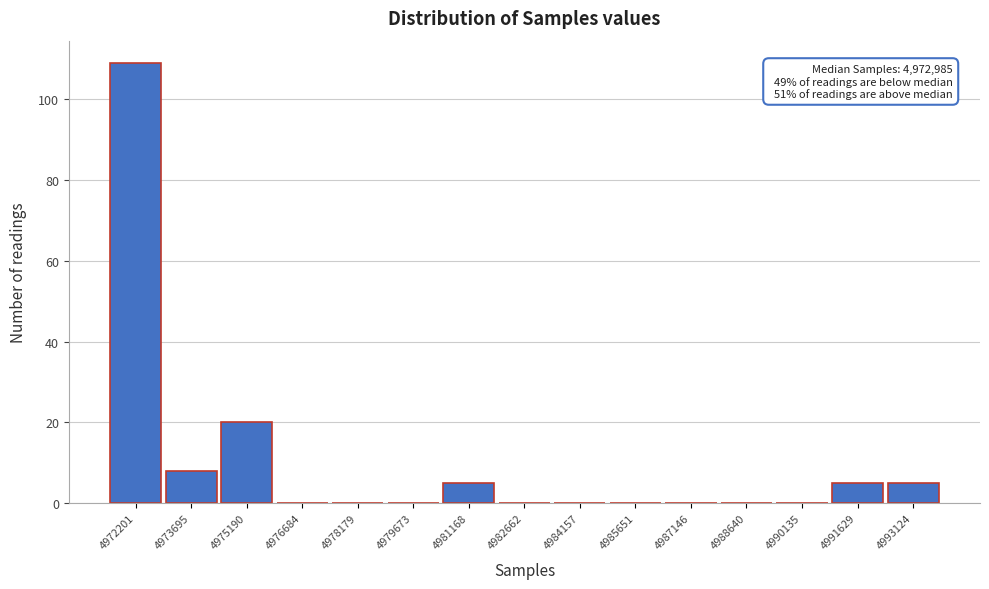

Reading left to right, transcribe all the data shown in this chart.

4972201=109	4973695=8	4975190=20	4976684=0	4978179=0	4979673=0	4981168=5	4982662=0	4984157=0	4985651=0	4987146=0	4988640=0	4990135=0	4991629=5	4993124=5